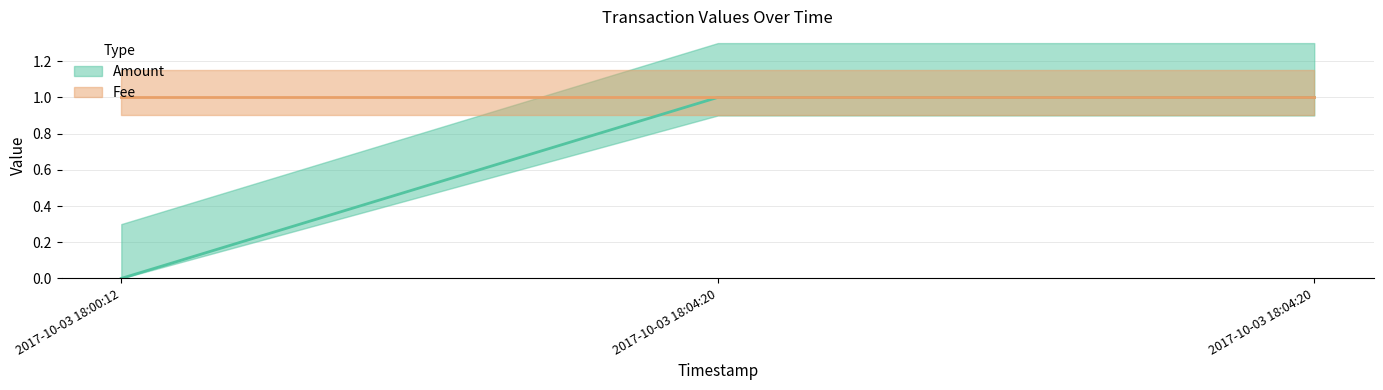

Reading left to right, transcribe all the data shown in this chart.

2017-10-03 18:00:12=0	2017-10-03 18:04:20=1	2017-10-03 18:04:20=1